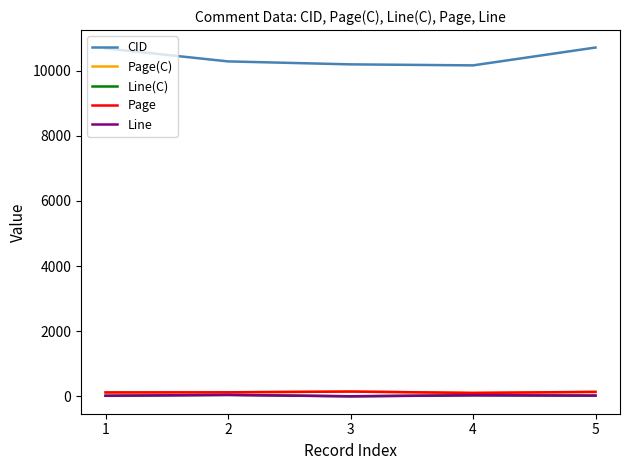

True or false: Page and Line(C) cross at least once.

False